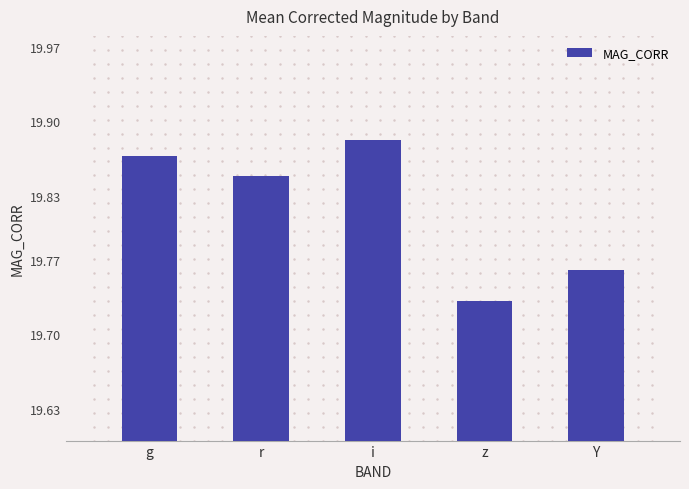

True or false: the data shows 10.3 at i.

False